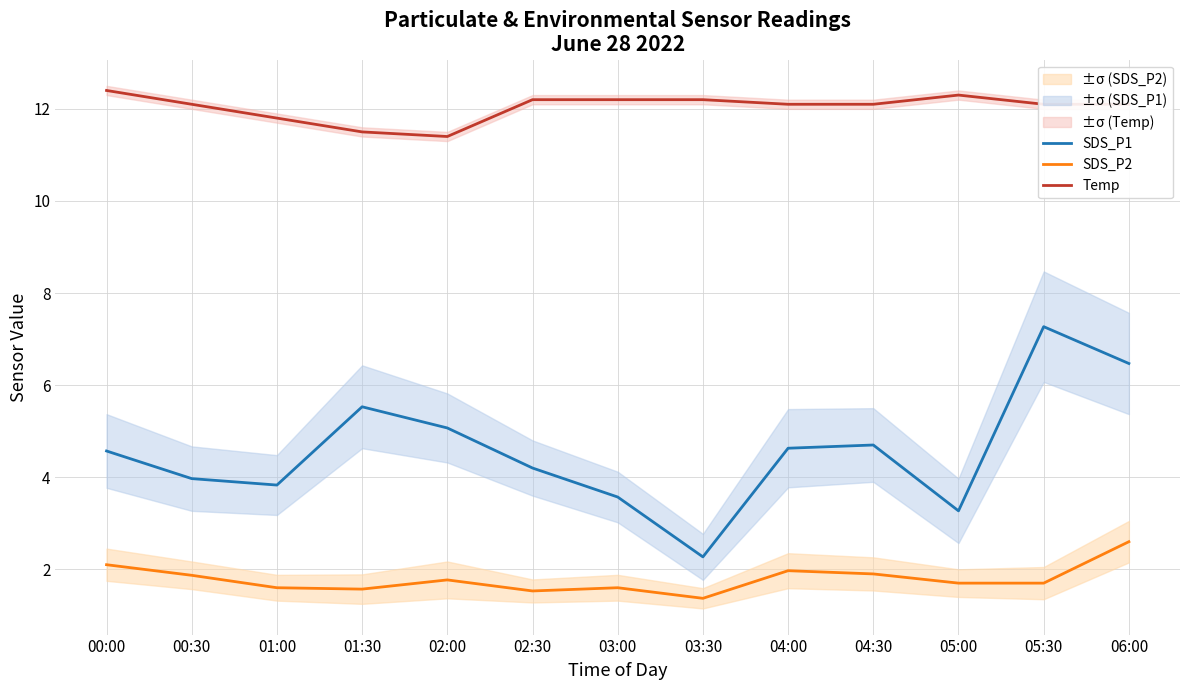

True or false: Temp and SDS_P1 intersect in this chart.

False